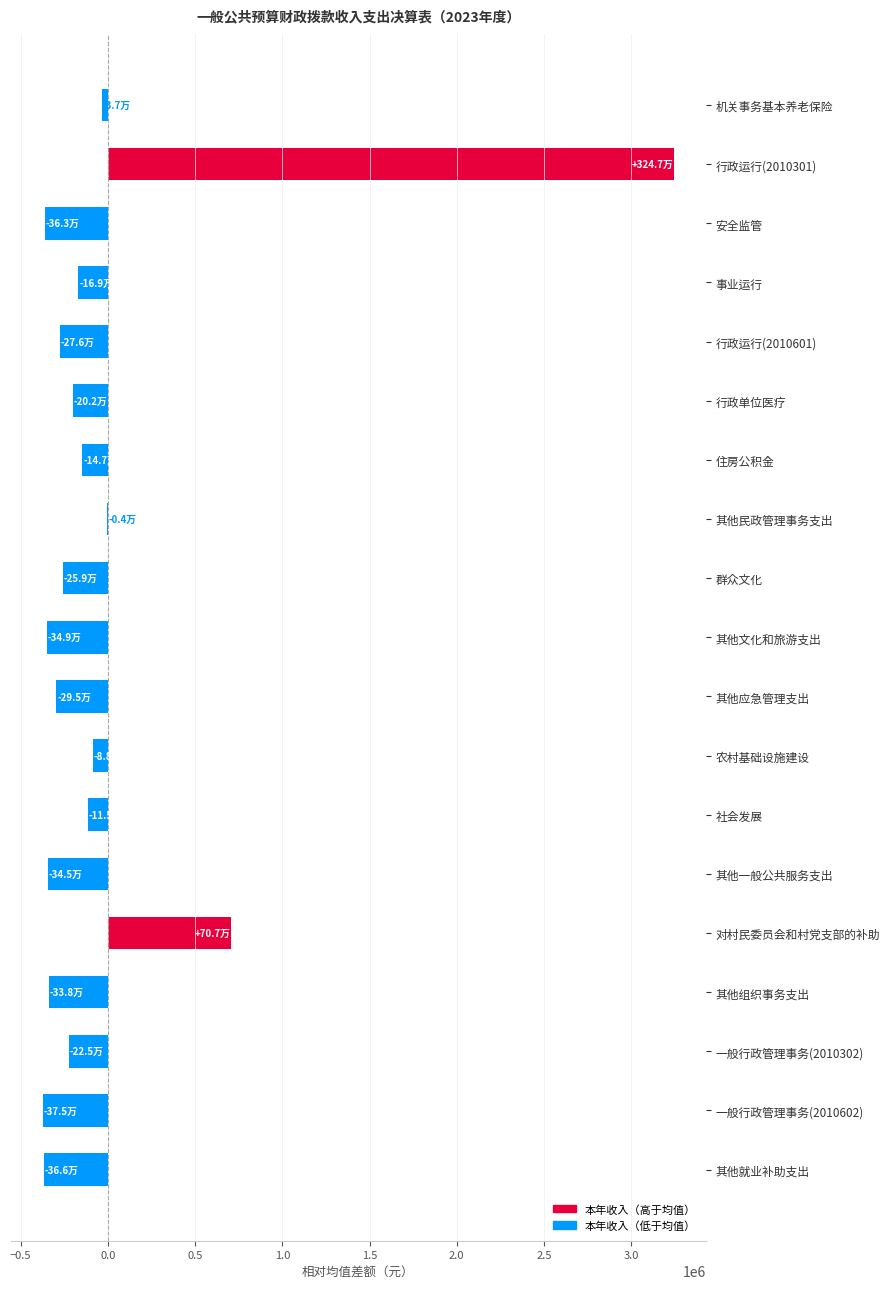

Which label corresponds to the largest value in the chart?

行政运行(2010301)